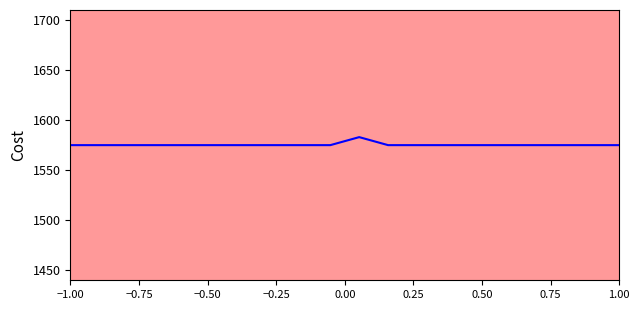

Which has a higher value, −0.50 or −0.25?

−0.50